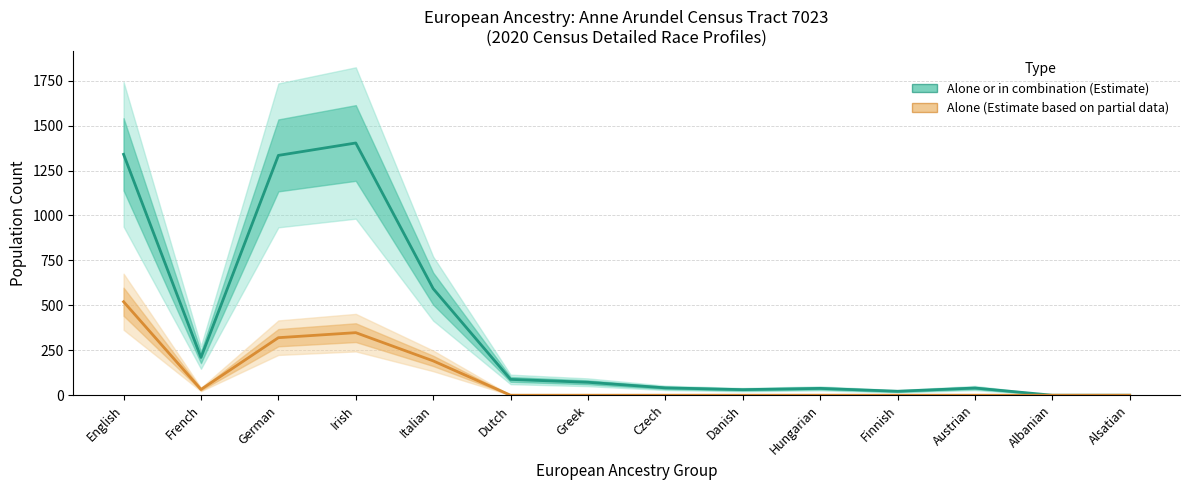

Rank the categories by Alone or in combination value from lowest to highest.

Albanian, Alsatian, Finnish, Danish, Hungarian, Austrian, Czech, Greek, Dutch, French, Italian, German, English, Irish